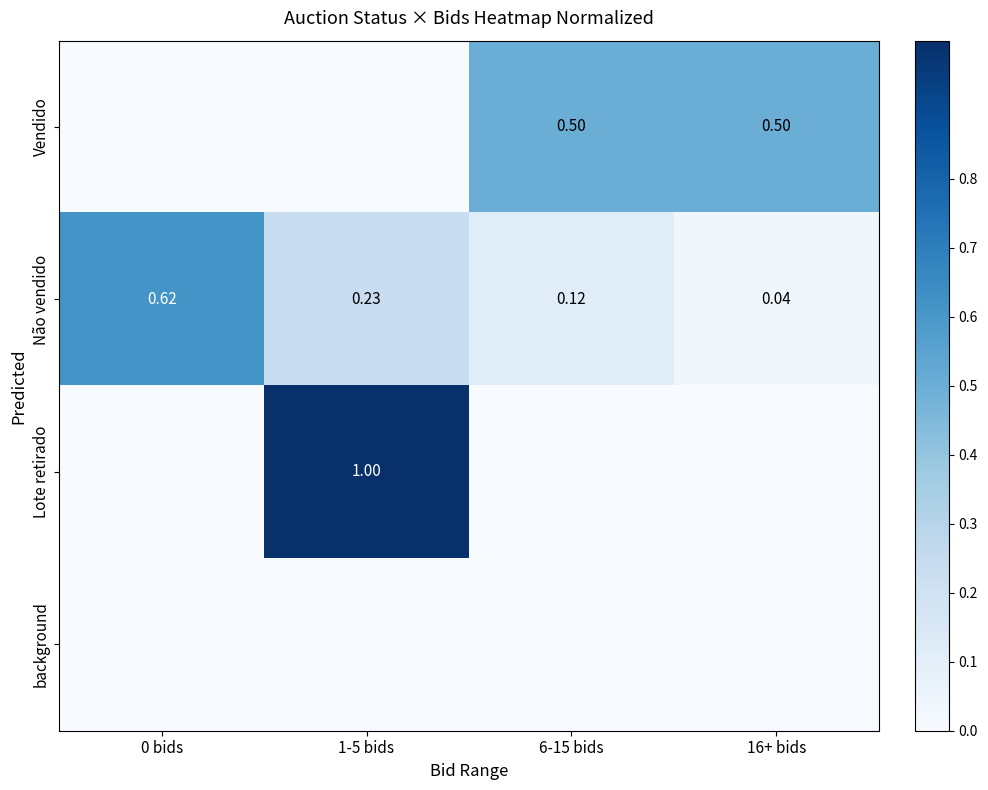

List the labels in order of background value, smallest first.

0 bids, 1-5 bids, 6-15 bids, 16+ bids